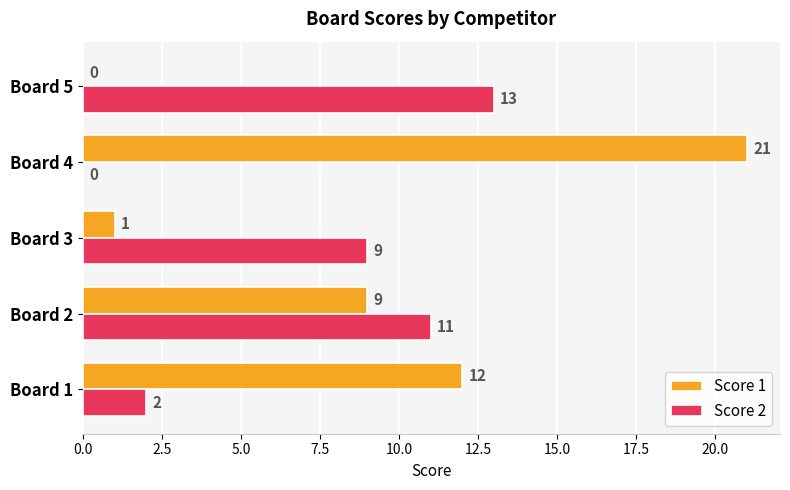

What is the total value across all series at Board 2?

20